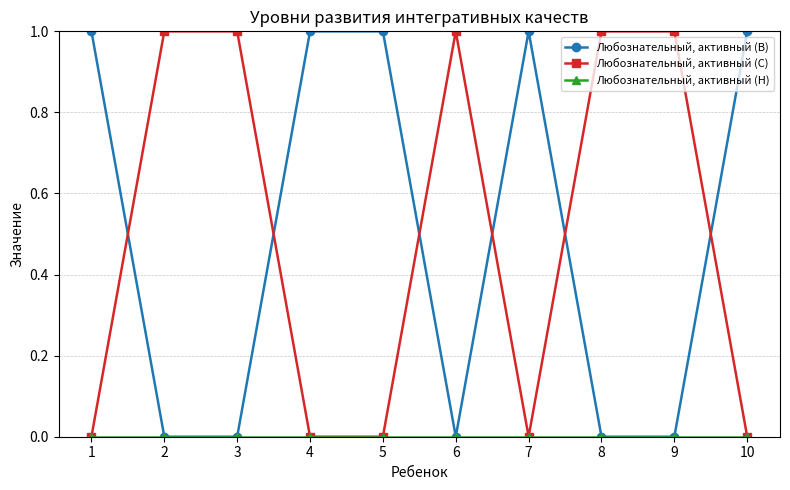

What is the value of the Любознательный, активный (В) point at the 7th from the left?

1